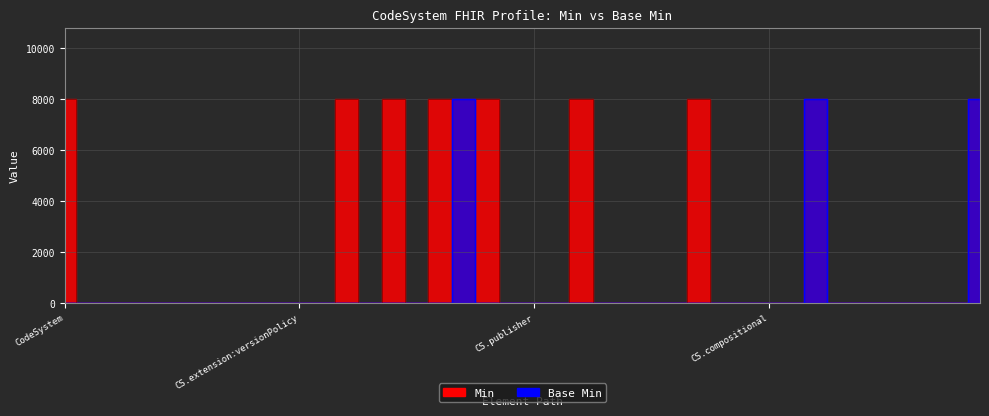

Which has a higher value, CodeSystem.jurisdiction or CodeSystem.filter.modifierExtension?

CodeSystem.jurisdiction